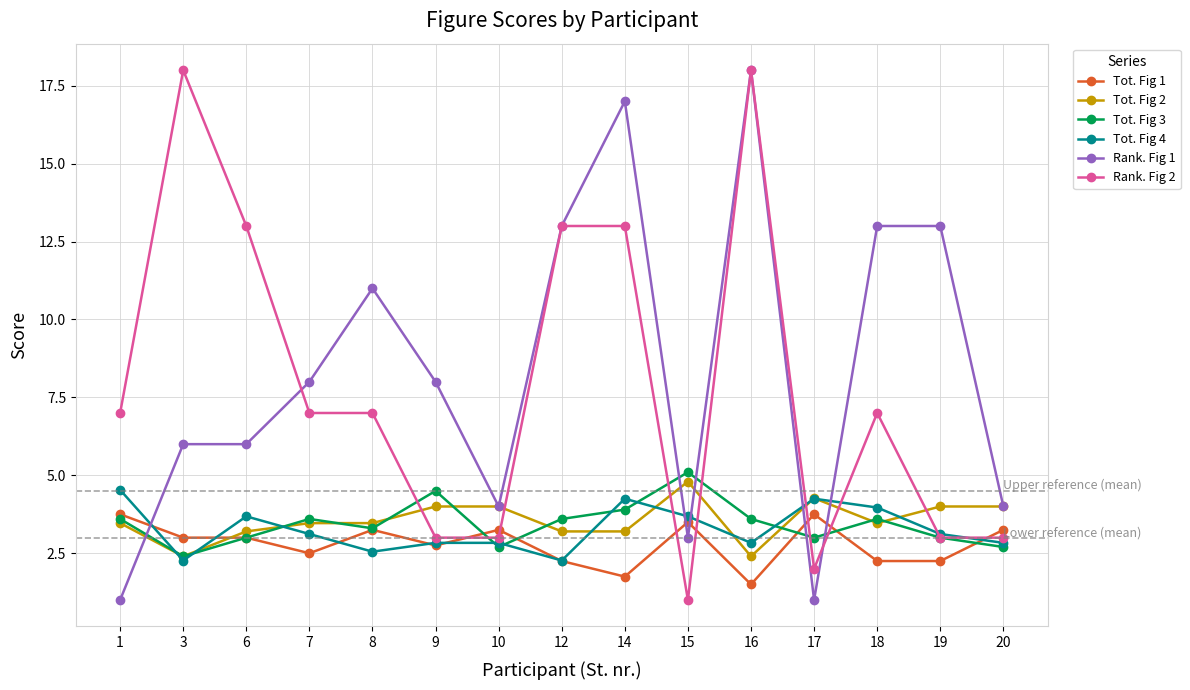

True or false: Tot. Fig 4 has more than 1 points higher than both neighbors.

True